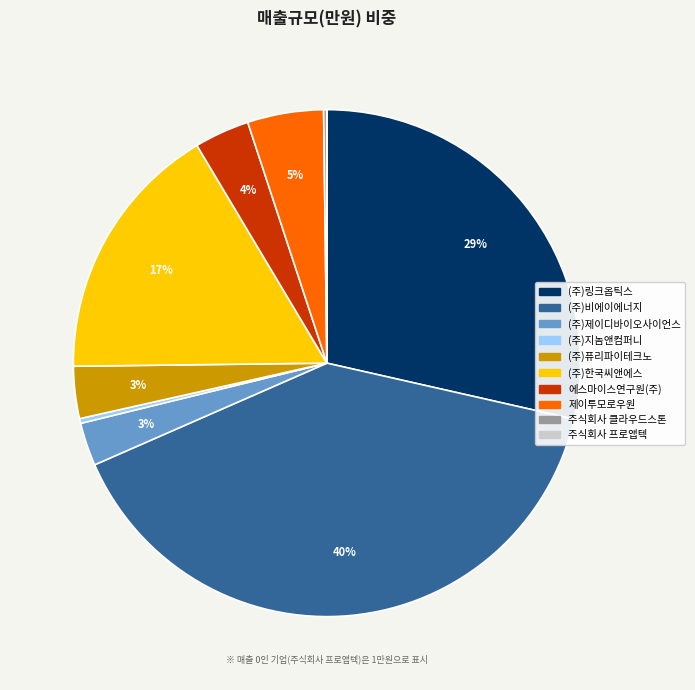

Between (주)제이디바이오사이언스 and 에스마이스연구원(주), which is larger?

에스마이스연구원(주)